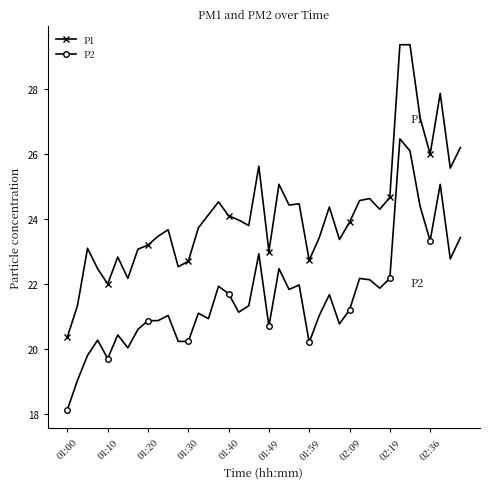

Rank the series by their average value, from highest to lowest.

P1, P2